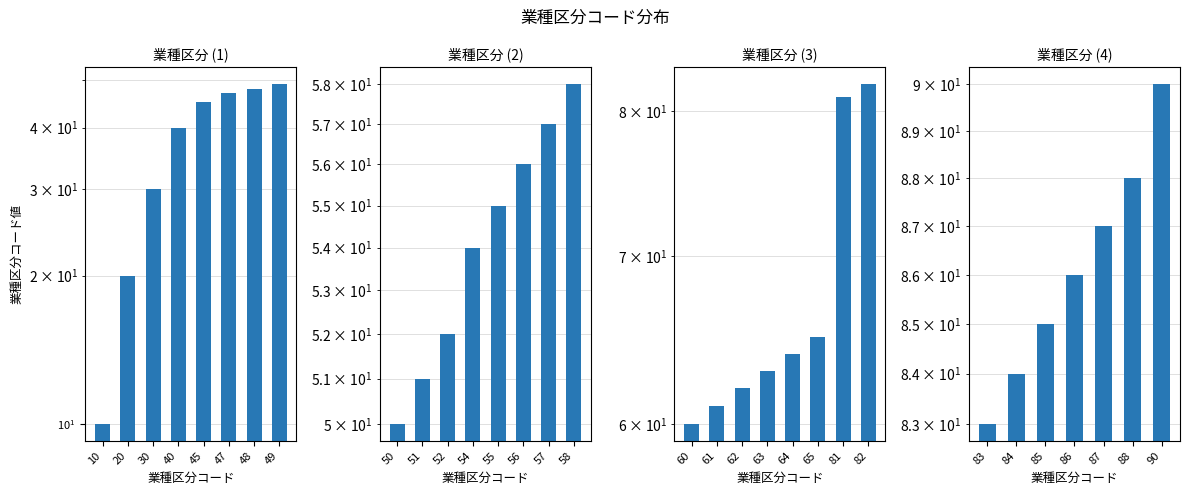

Count the values in the range 84 to 88.

5